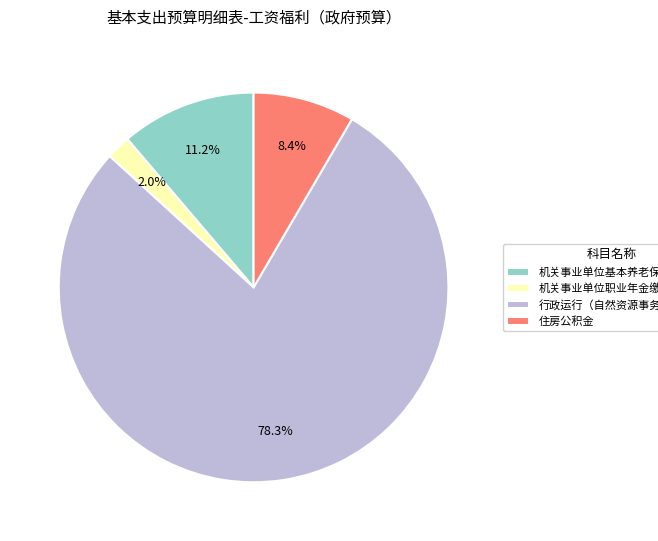

How many segments does this pie chart have?

4